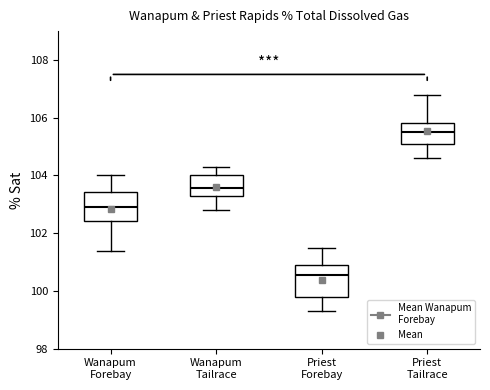

Reading left to right, transcribe this box plot: for each box, give where its median line is, the range the box spans, and where its two whiskers end, as read against the y-axis. The values are not printed on the chart, so give them approximately, as read against the axis.

Wanapum Forebay: median 103.0, box 102.4 to 103.4, whiskers 101.4 to 104.0
Wanapum Tailrace: median 103.6, box 103.2 to 104.0, whiskers 102.8 to 104.4
Priest Forebay: median 100.6, box 99.8 to 101.0, whiskers 99.4 to 101.6
Priest Tailrace: median 105.6, box 105.2 to 105.8, whiskers 104.6 to 106.8